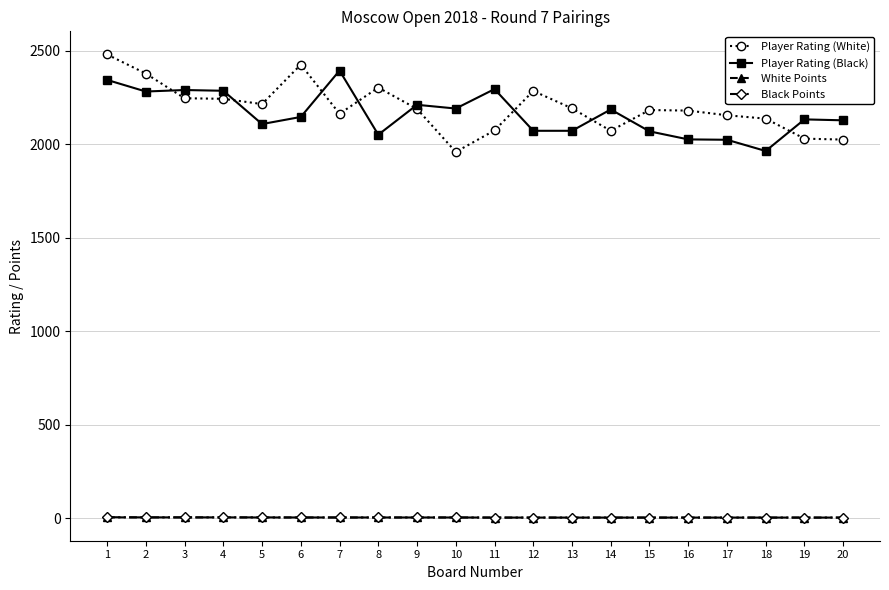

What is the maximum value shown in the chart?

2480.0